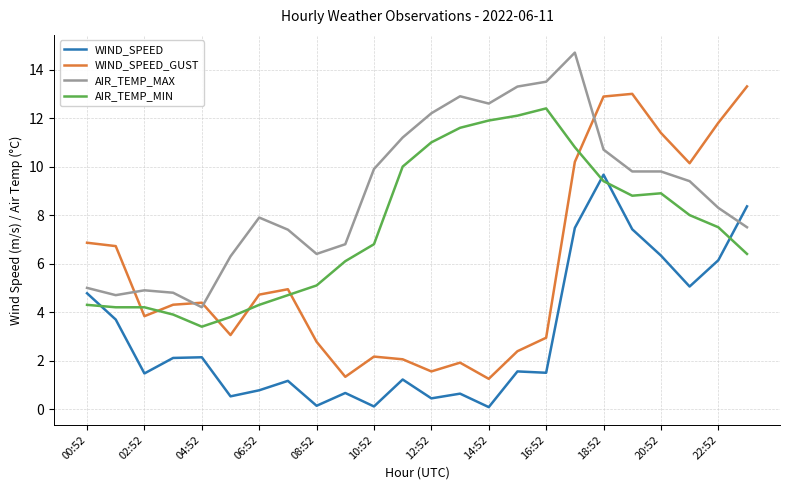

How many values in the WIND_SPEED series exceed 1?

16